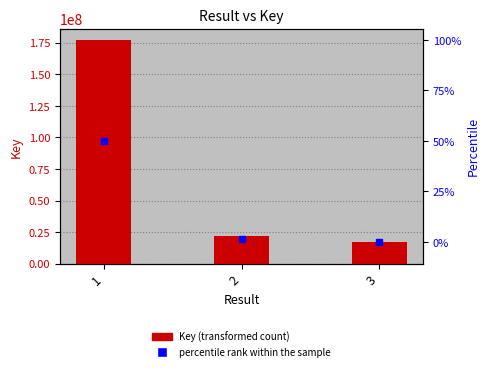

What is the minimum value shown in the chart?

17269192